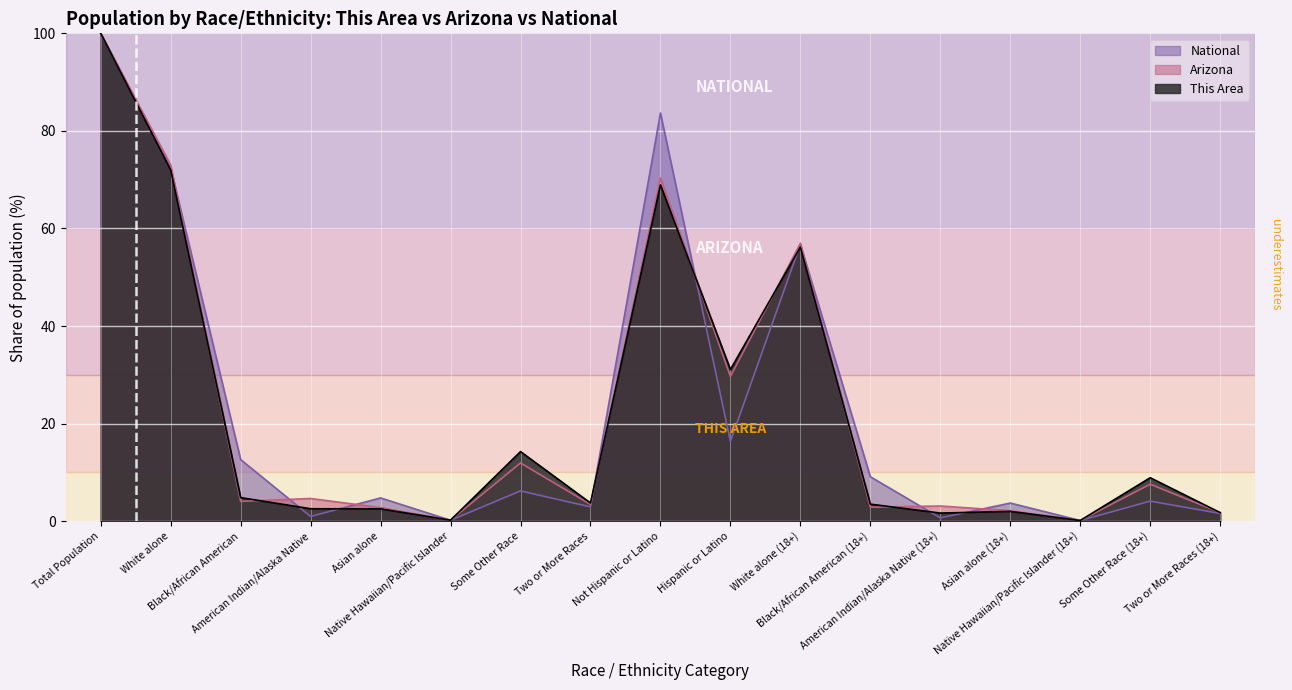

Which series has the largest total across all categories?

National